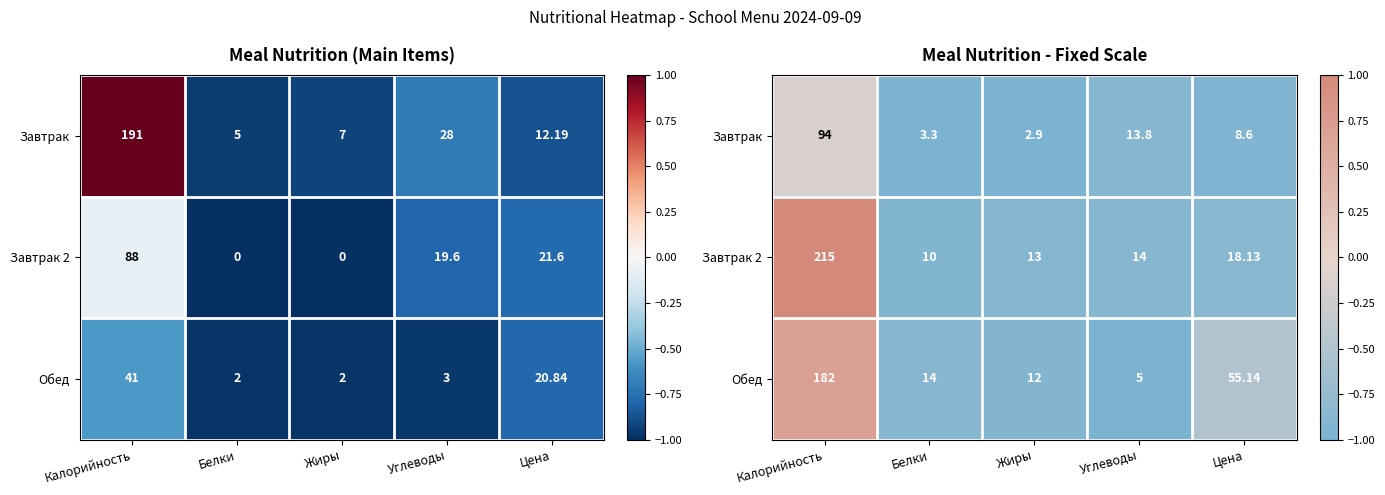

True or false: Завтрак 2 has a value of -1.5 at Углеводы.

False